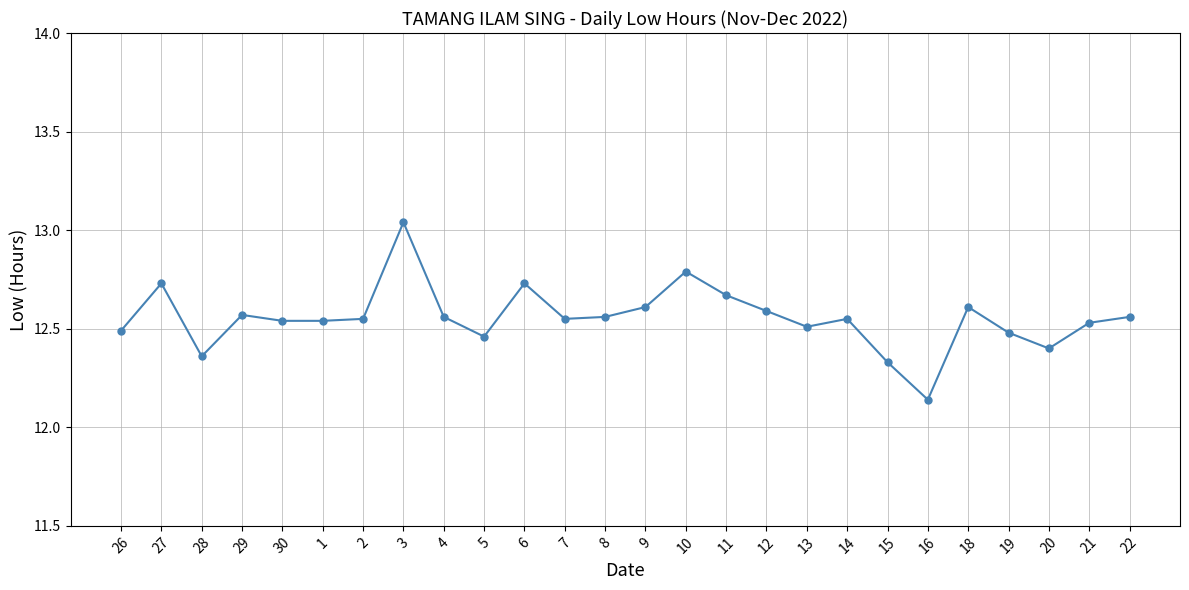

What position from the left is 22?

26